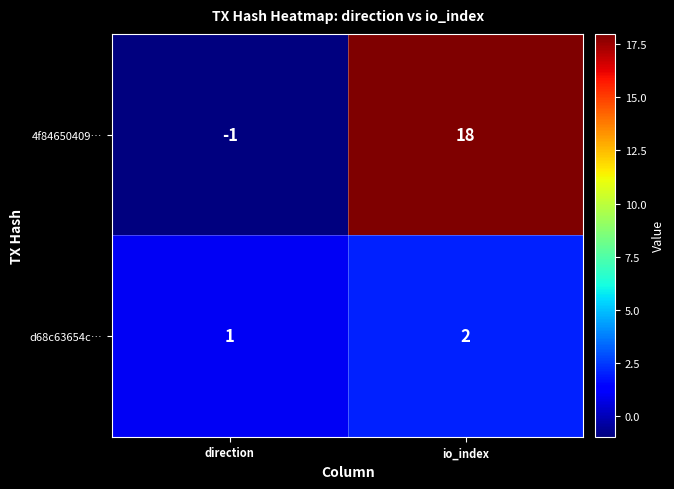

List the series in order of their overall mean, highest first.

4f84650409…, d68c63654c…